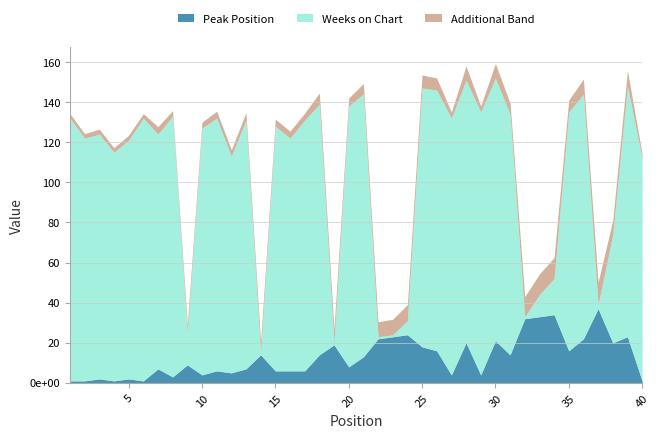

What is the minimum value shown in the chart?

1